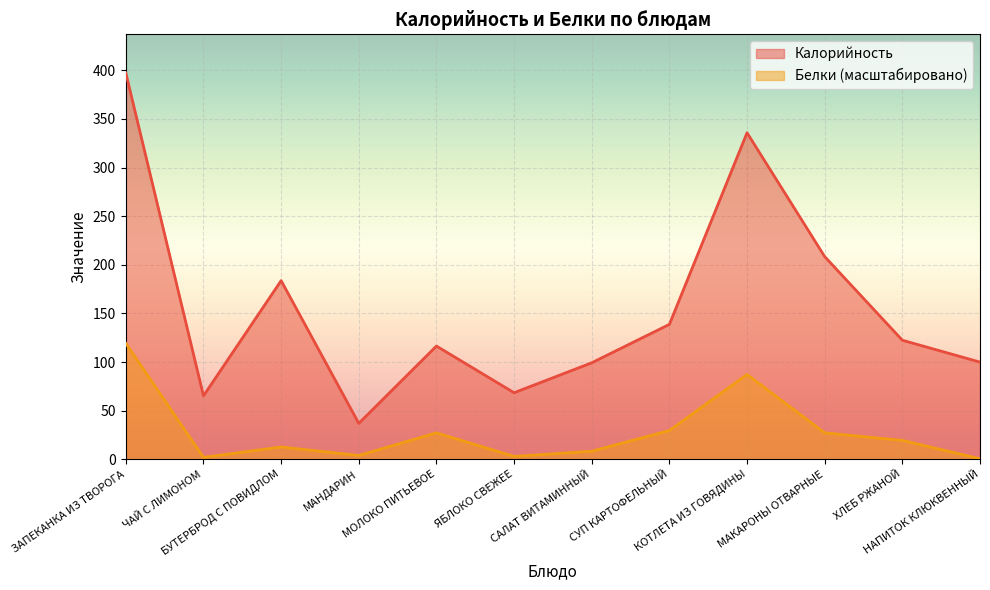

Where is the first local minimum for Калорийность?

ЧАЙ С ЛИМОНОМ